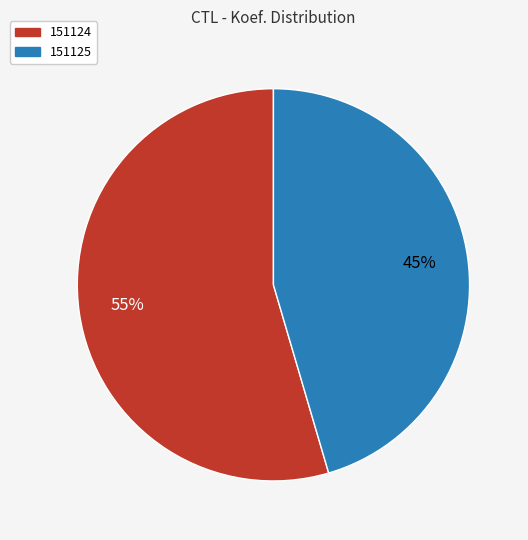

Is the sum of 151125 and 151124 greater than half?

Yes